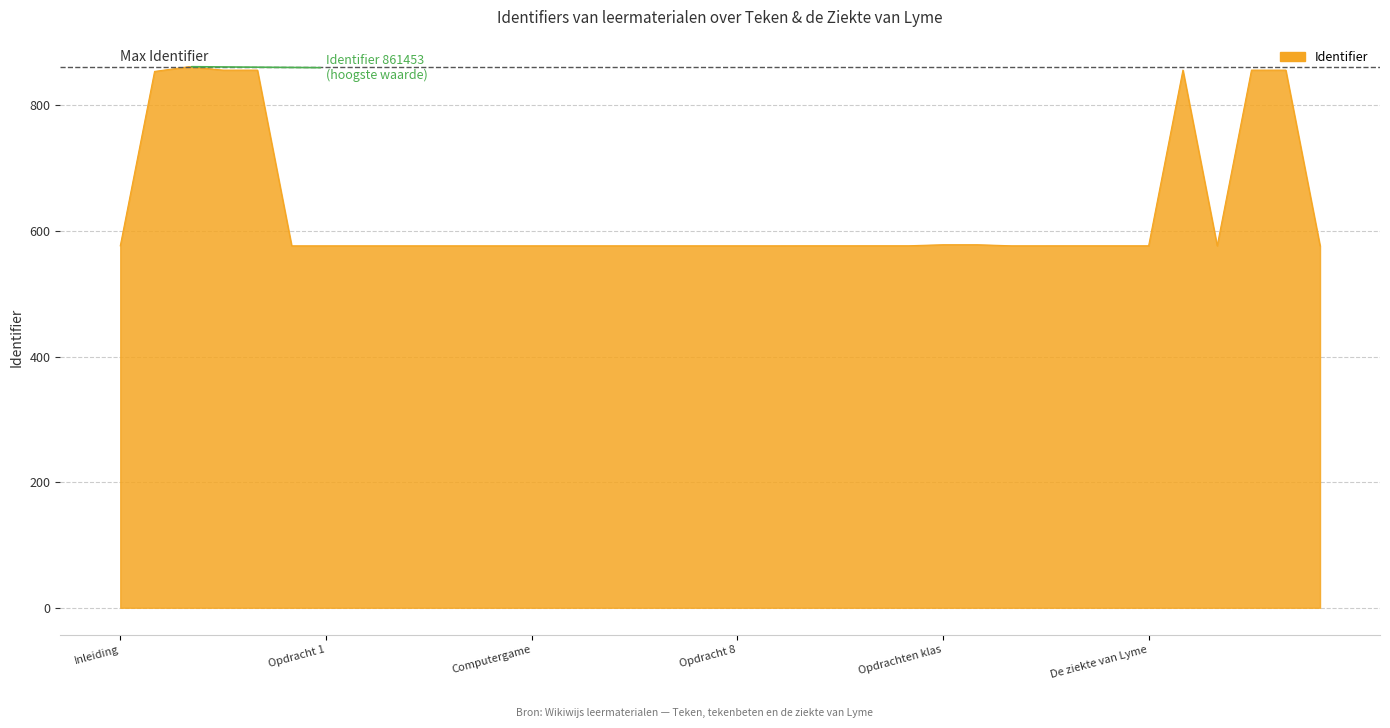

What is the maximum value shown in the chart?

861.5